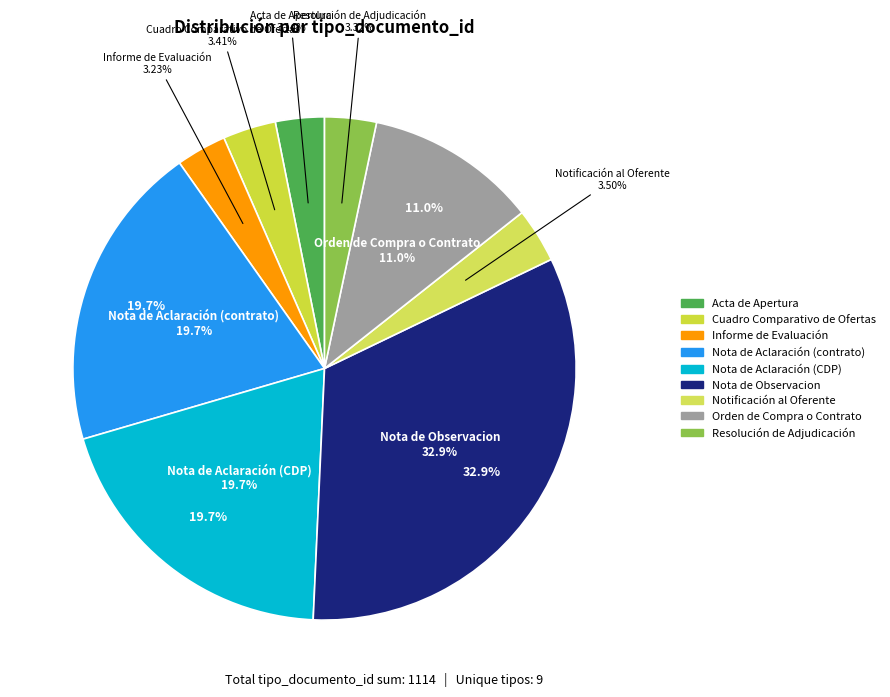

Which has a higher value, Nota de Observacion or Informe de Evaluación?

Nota de Observacion